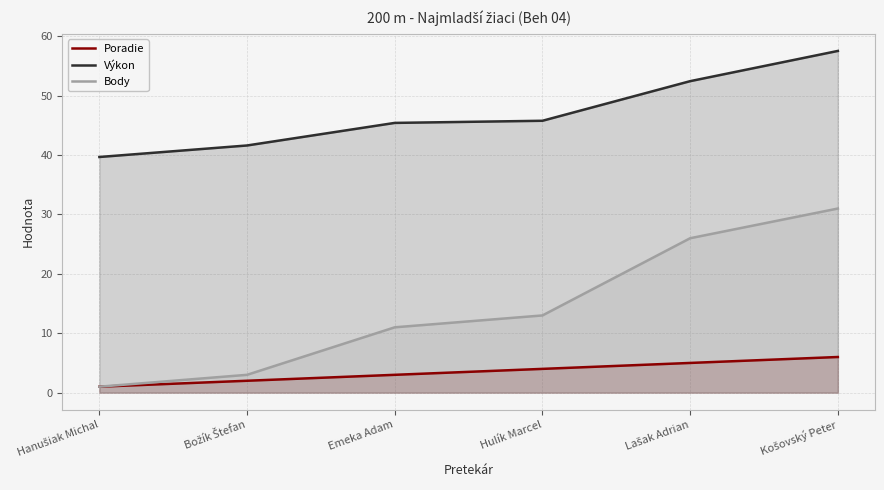

At how many categories does at least one series exceed 54?

1